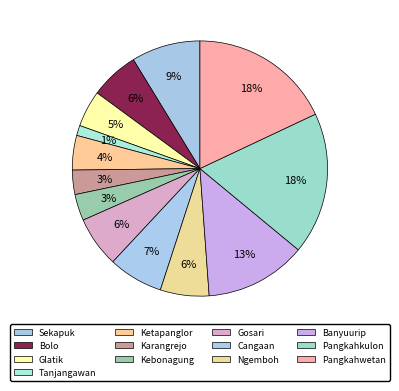

How many segments does this pie chart have?

13